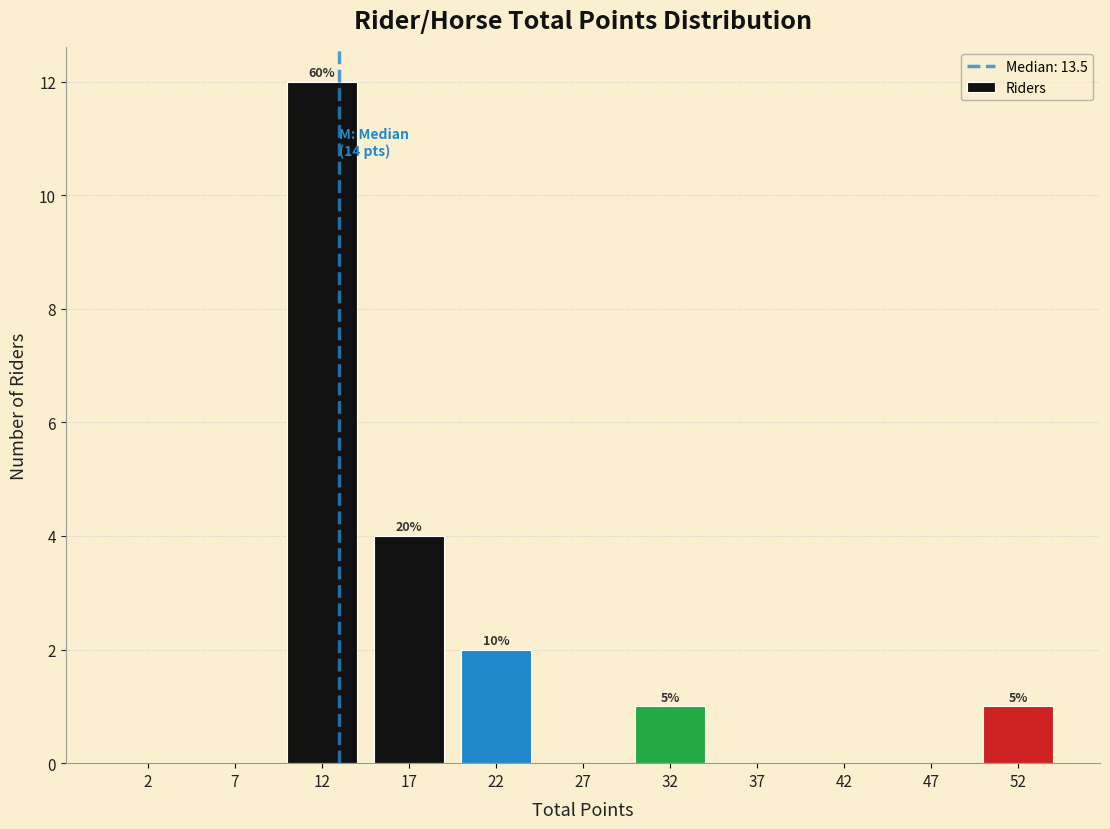

Over which range of the x-axis is the bar tallest?

10 to 15